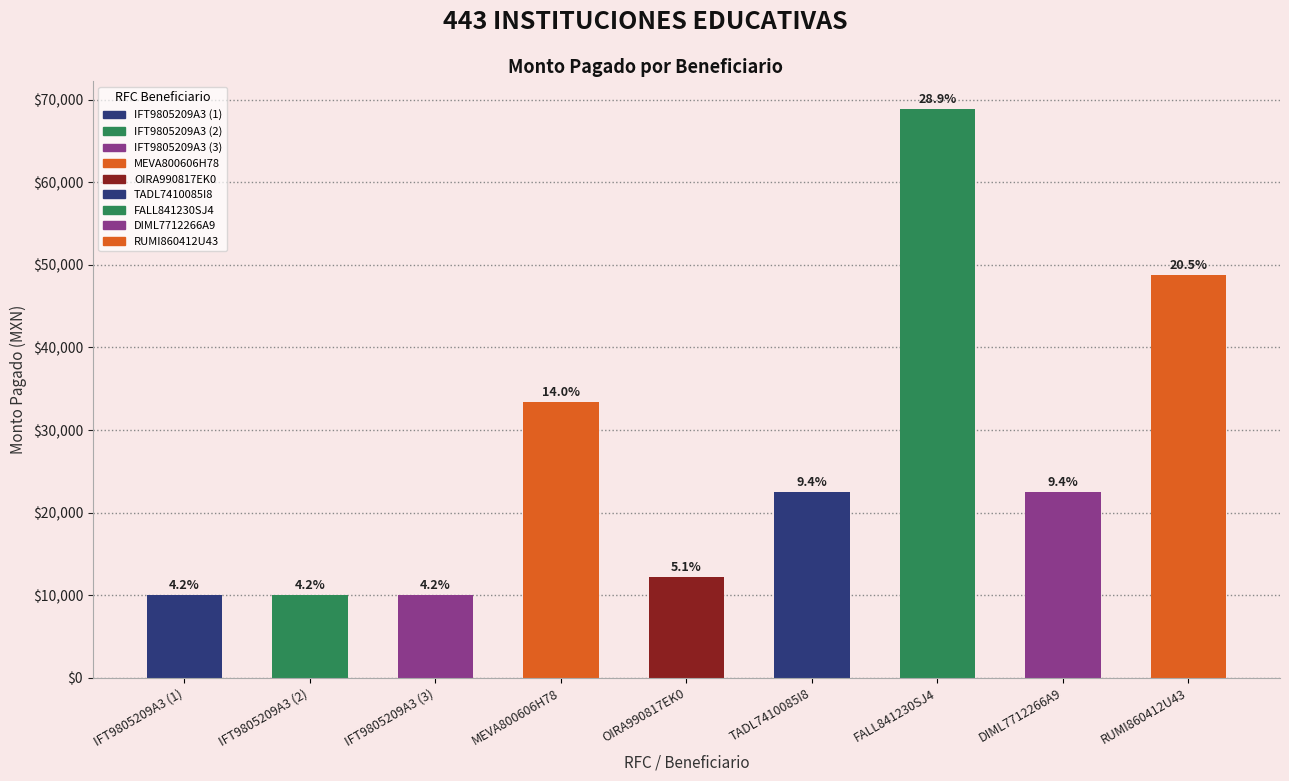

What is the difference between the maximum and second lowest values?

58842